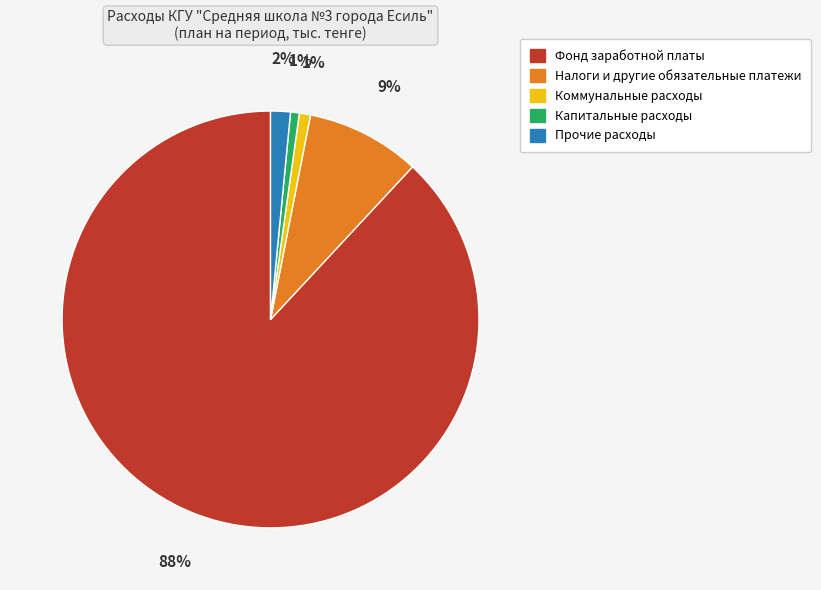

To the nearest percent, what is the combined percentage of Коммунальные расходы and Капитальные расходы?

2%